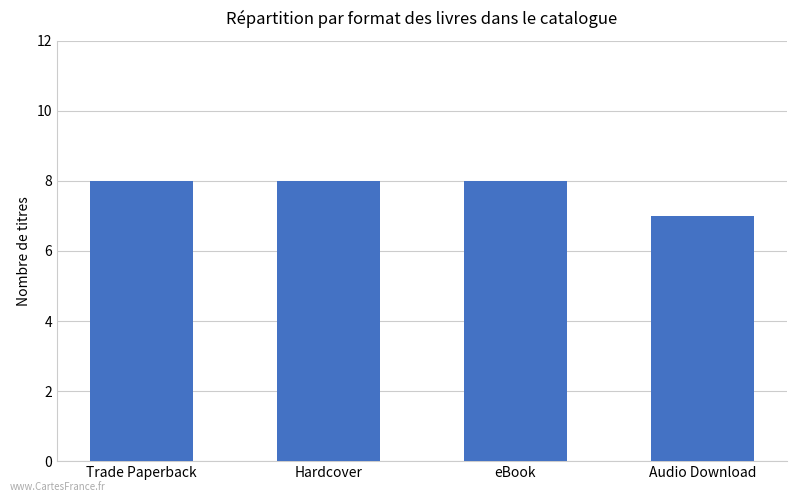

What is the sum of all values?

31